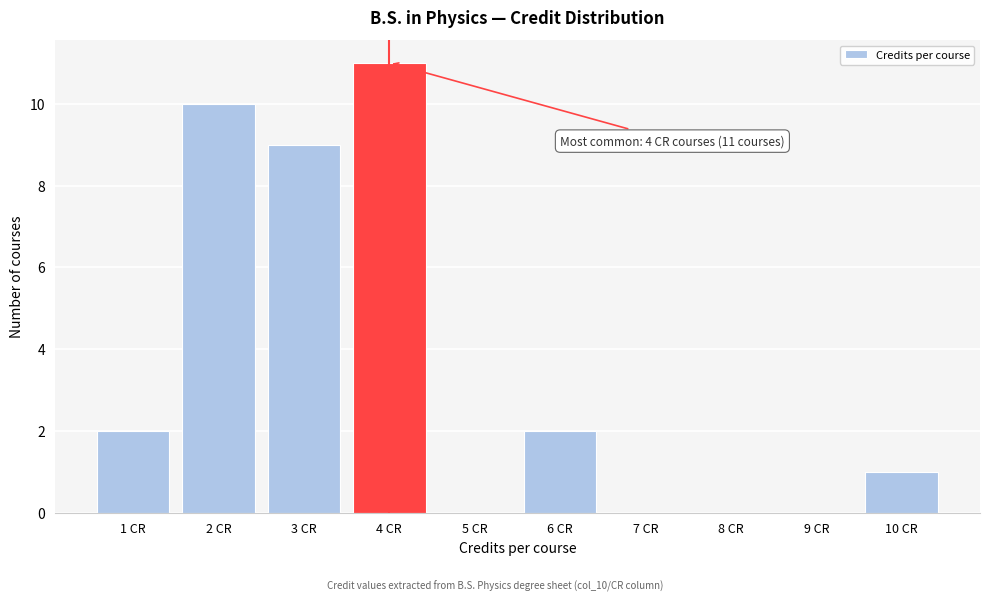

Which range on the x-axis has the tallest bar?

3.5 to 4.5